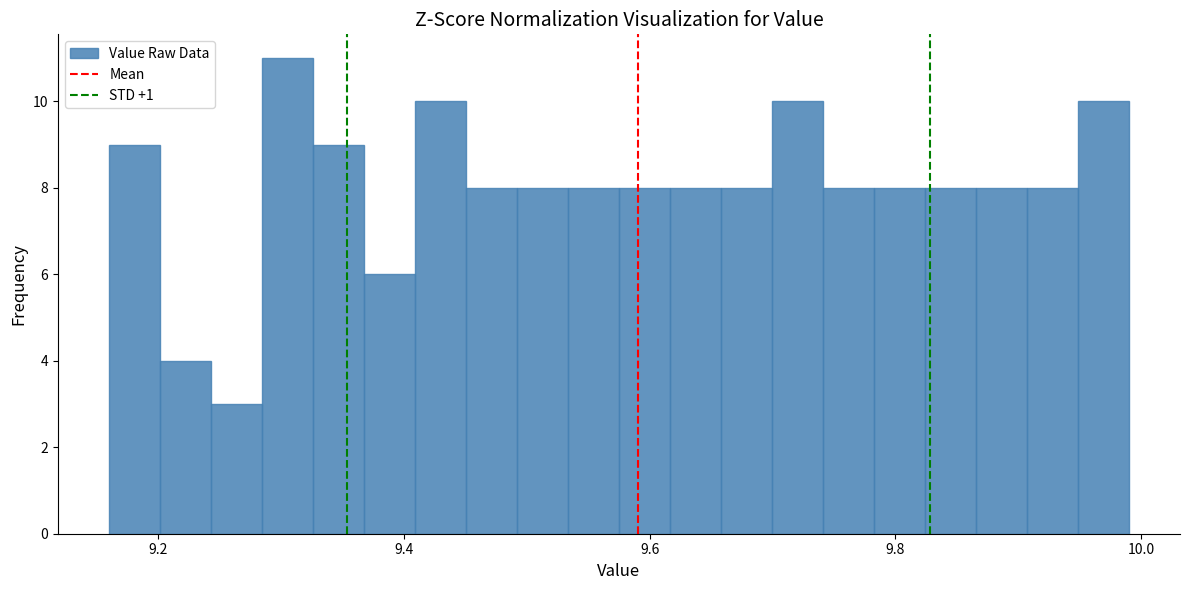

Around what value on the x-axis is the tallest bar? Give the approximate position of its centre, as read against the axis.

9.30